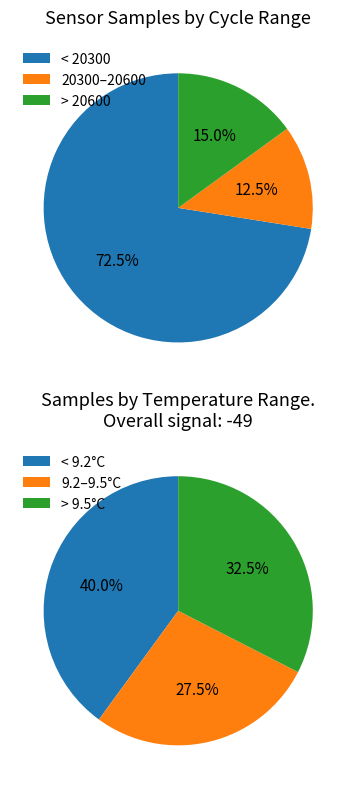

Is there a majority slice in this chart?

No